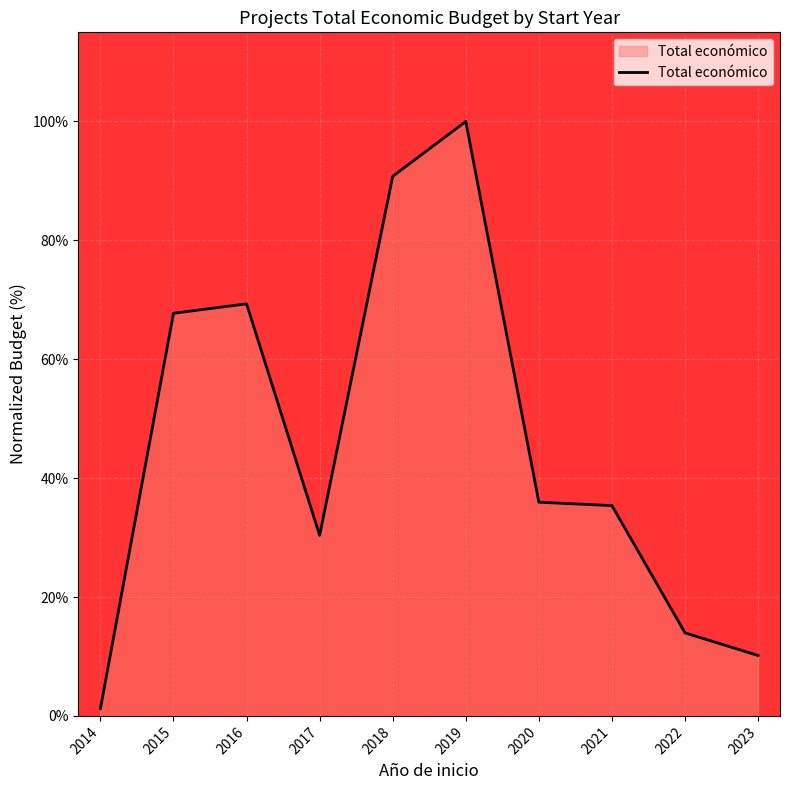

The value at 2021 is 57.3. True or false?

False